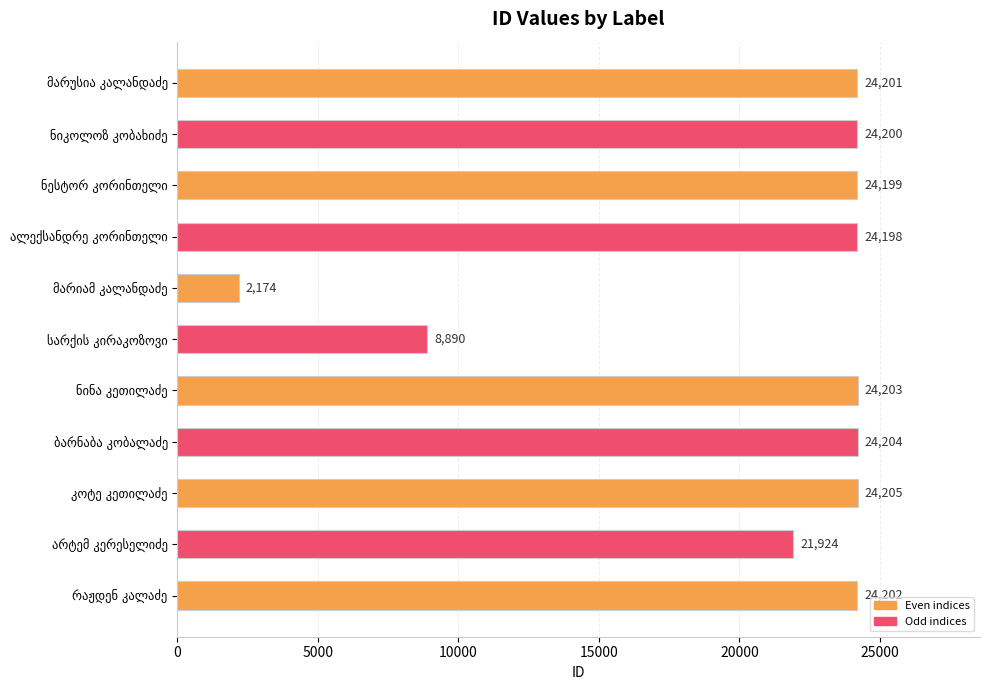

What is the value of the 7th bar from the top?

24203